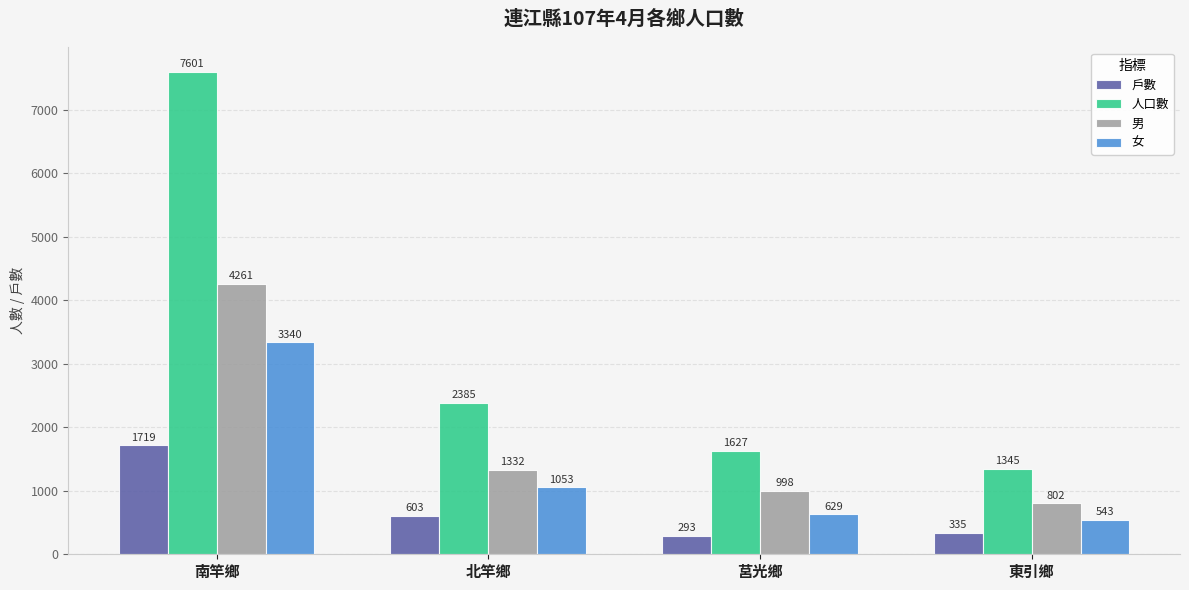

Reading left to right, list all the values displayed in this chart.

戶數: 南竿鄉=1719	北竿鄉=603	莒光鄉=293	東引鄉=335
人口數: 南竿鄉=7601	北竿鄉=2385	莒光鄉=1627	東引鄉=1345
男: 南竿鄉=4261	北竿鄉=1332	莒光鄉=998	東引鄉=802
女: 南竿鄉=3340	北竿鄉=1053	莒光鄉=629	東引鄉=543